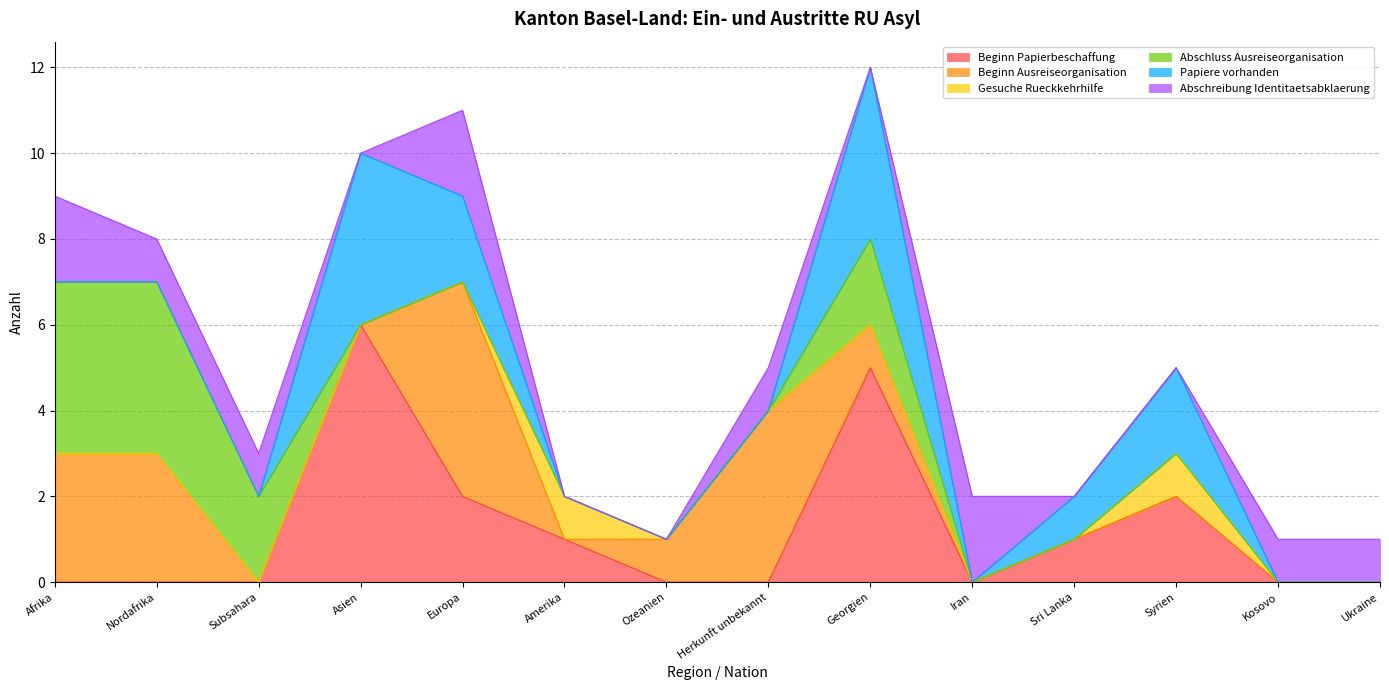

Is the value of Abschreibung Identitaetsabklaerung at Europa greater than the value of Gesuche Rueckkehrhilfe at Ozeanien?

Yes